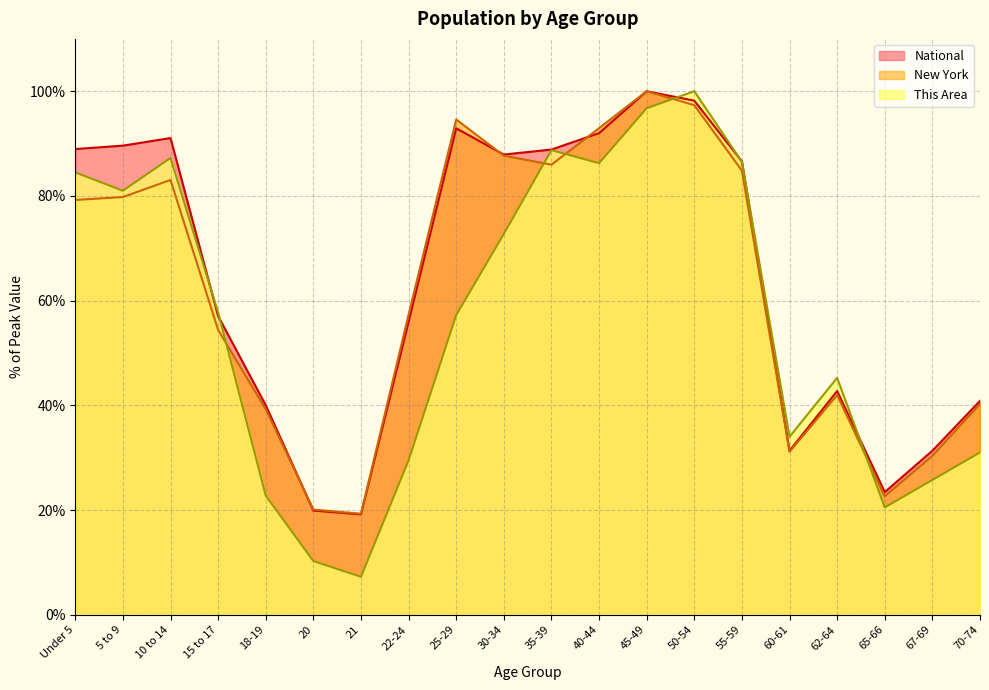

Reading left to right, list all the values displayed in this chart.

This Area: 84.5	81.0	87.2	57.8	22.8	10.2	7.2	29.5	57.2	72.8	88.8	86.2	96.8	100.0	86.5	34.0	45.2	20.5	25.8	31.0
New York: 79.2	79.8	83.0	54.4	39.3	20.1	19.3	57.3	94.6	87.7	86.0	92.9	100.0	97.3	84.8	31.1	42.0	22.6	30.4	40.3
National: 89.0	89.6	91.1	57.0	40.0	19.9	19.2	56.0	92.9	87.9	88.9	92.0	100.0	98.2	86.6	31.3	42.7	23.4	31.3	40.9